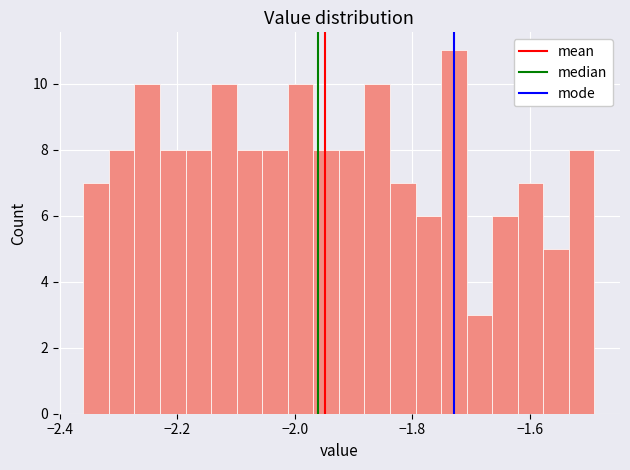

Around what value on the x-axis is the tallest bar? Give the approximate position of its centre, as read against the axis.

-1.72